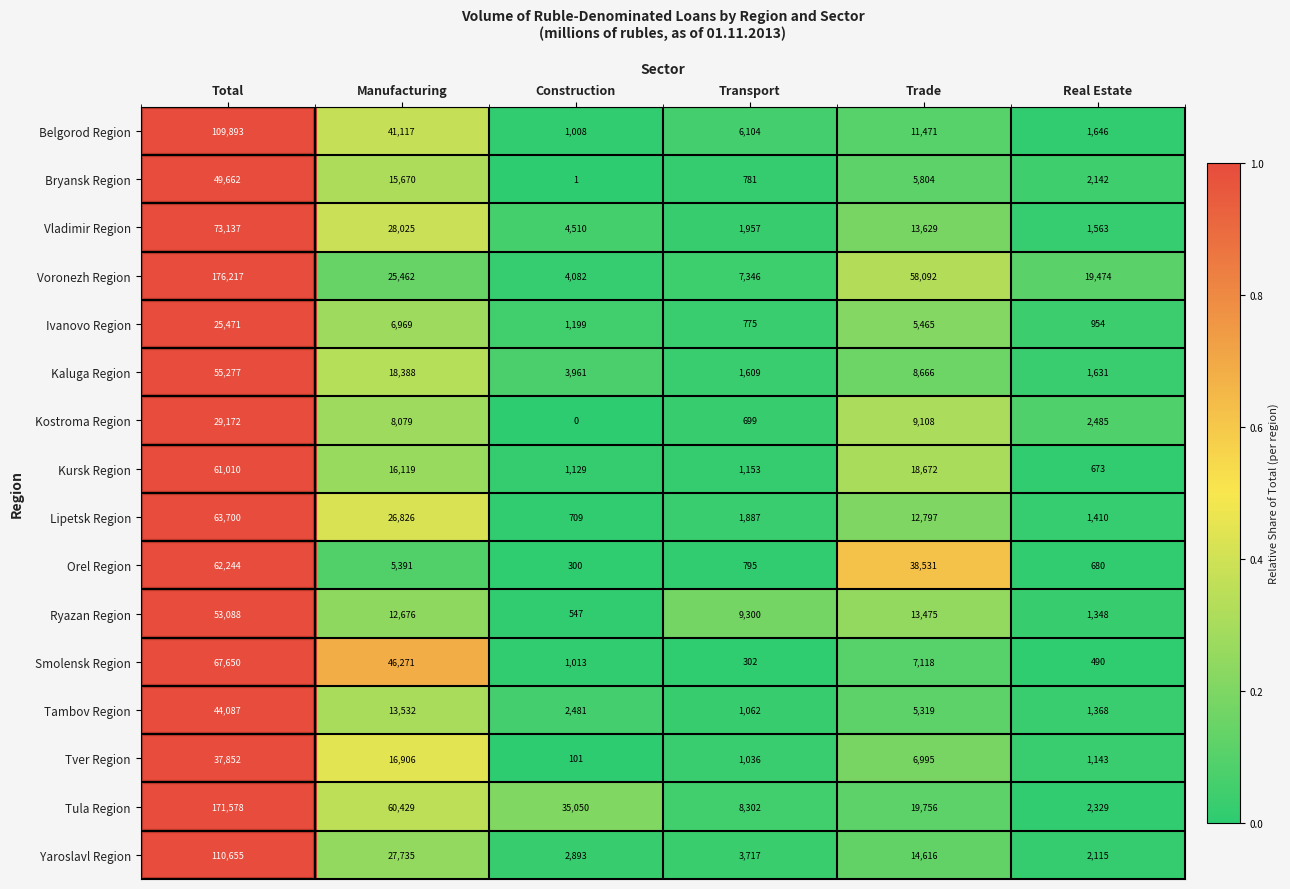

The value of Smolensk Region at Total is 16310. True or false?

False